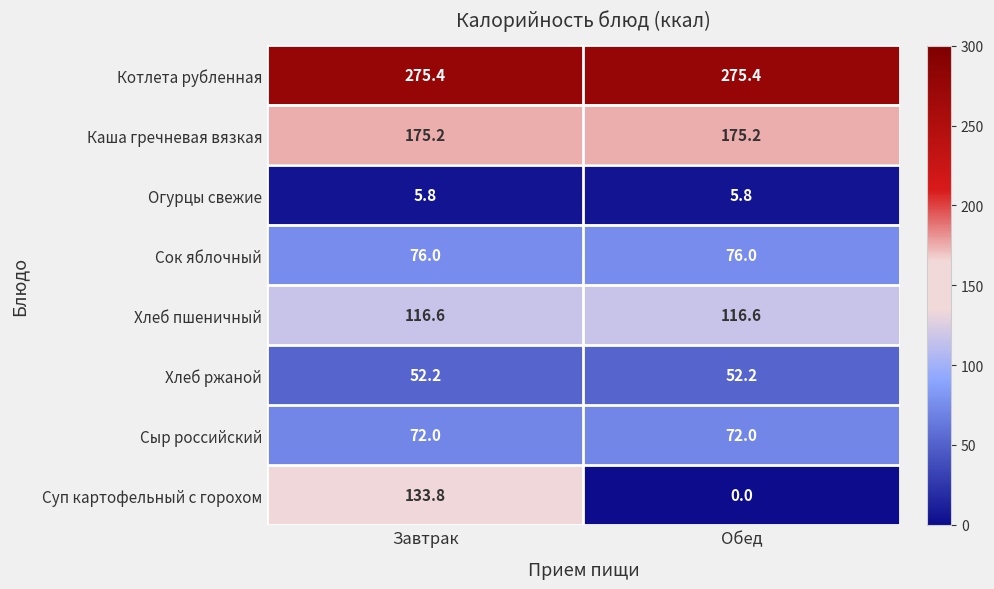

Reading left to right, list all the values displayed in this chart.

Котлета рубленная: Завтрак=275.4	Обед=275.4
Каша гречневая вязкая: Завтрак=175.2	Обед=175.2
Огурцы свежие: Завтрак=5.8	Обед=5.8
Сок яблочный: Завтрак=76.0	Обед=76.0
Хлеб пшеничный: Завтрак=116.6	Обед=116.6
Хлеб ржаной: Завтрак=52.2	Обед=52.2
Сыр российский: Завтрак=72.0	Обед=72.0
Суп картофельный с горохом: Завтрак=133.8	Обед=0.0